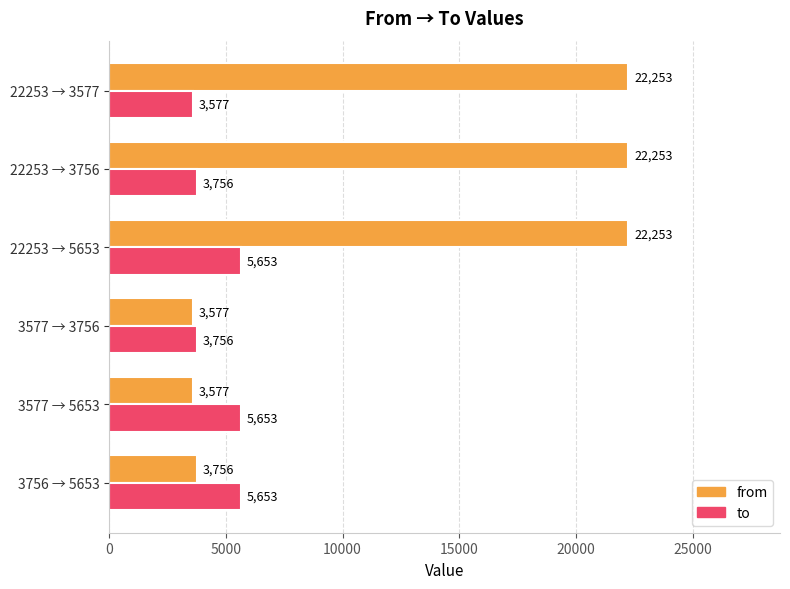

What is the difference between the second highest and minimum values in the to series?

2076